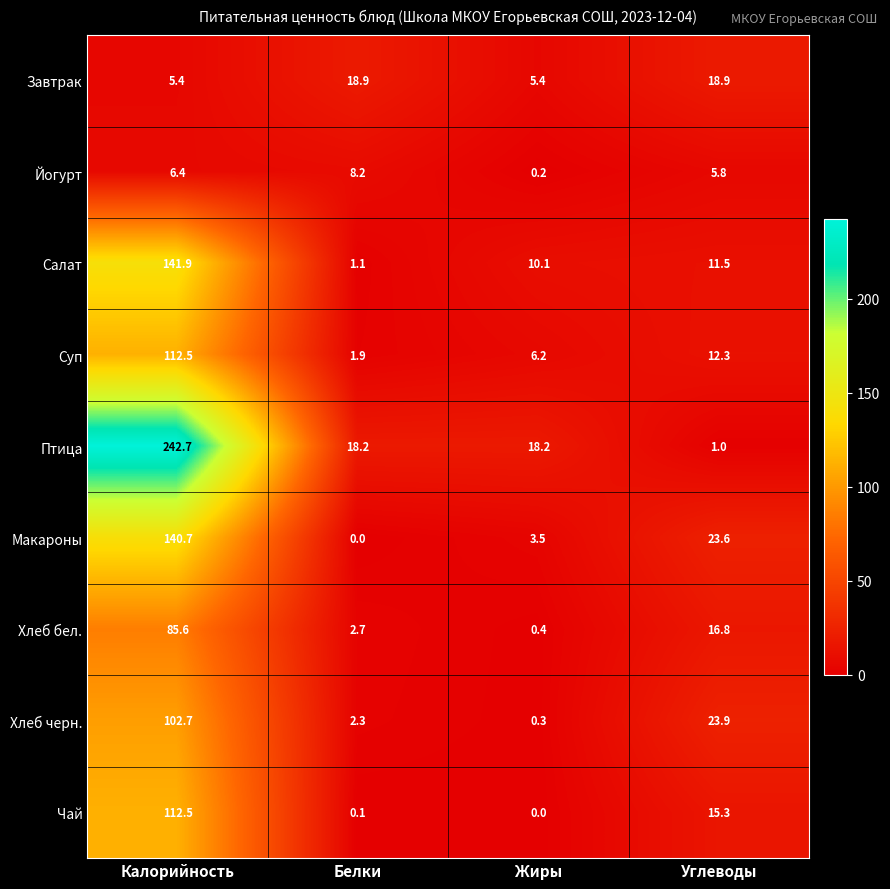

Is it true that Йогурт equals 0.2 at Жиры?

True